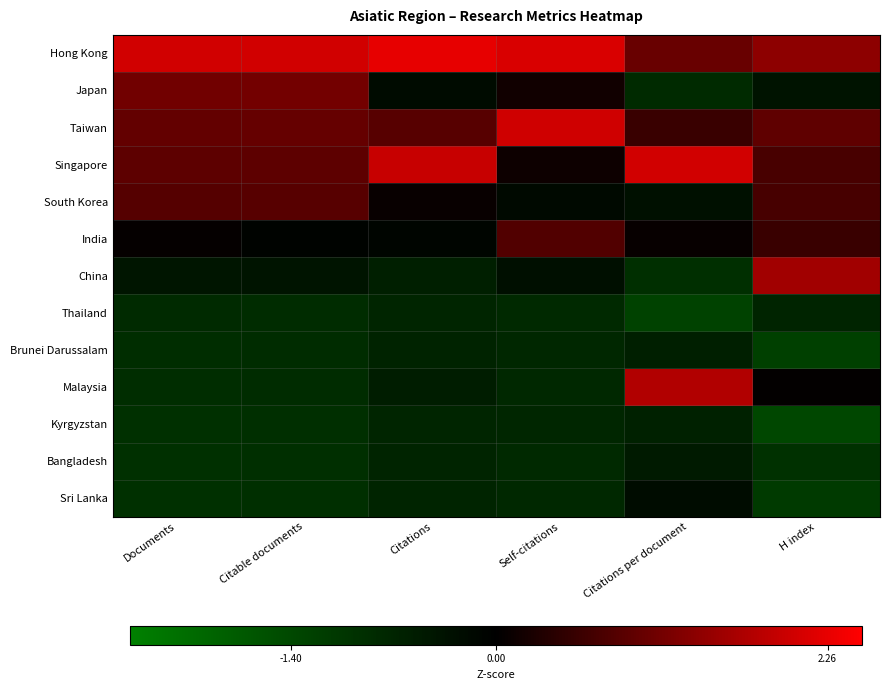

What is the minimum value shown in the chart?

-1.4